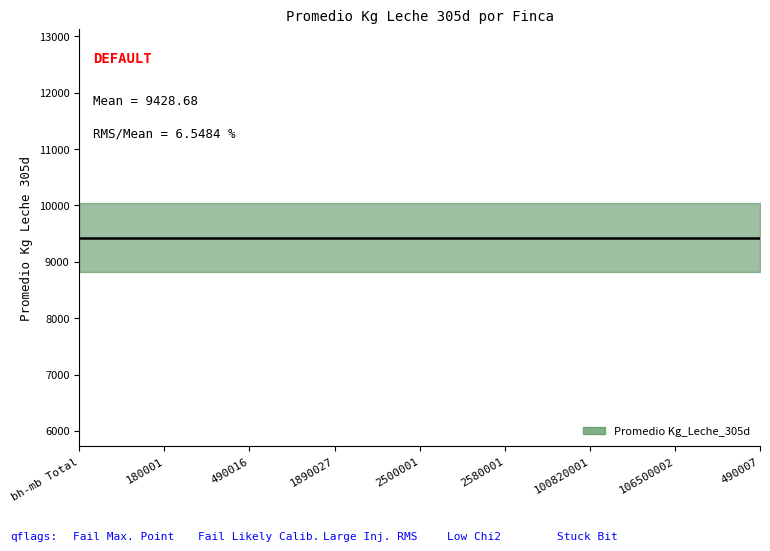

Count the number of values greater than 9161.

4